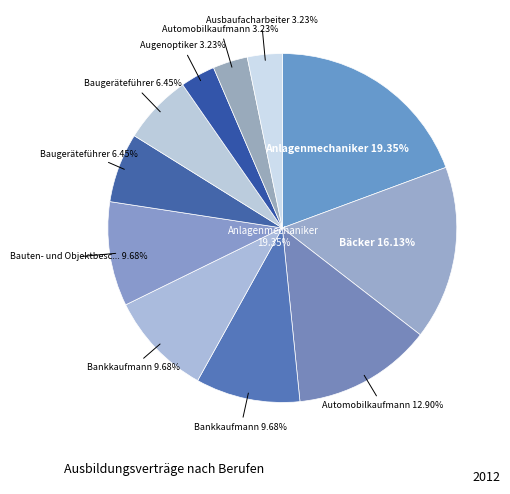

What is the ratio of the value at Automobilkaufmann/-frau (HW) to the value at Bauten- und Objektbeschichter/-in (m)?

1.3